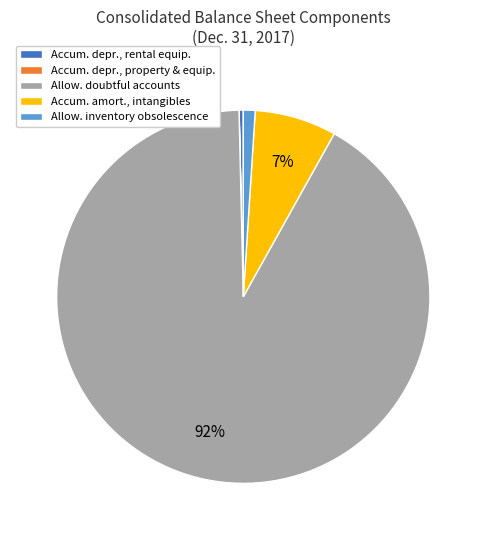

True or false: Accum. amort., intangibles accounts for 7% of the total.

True